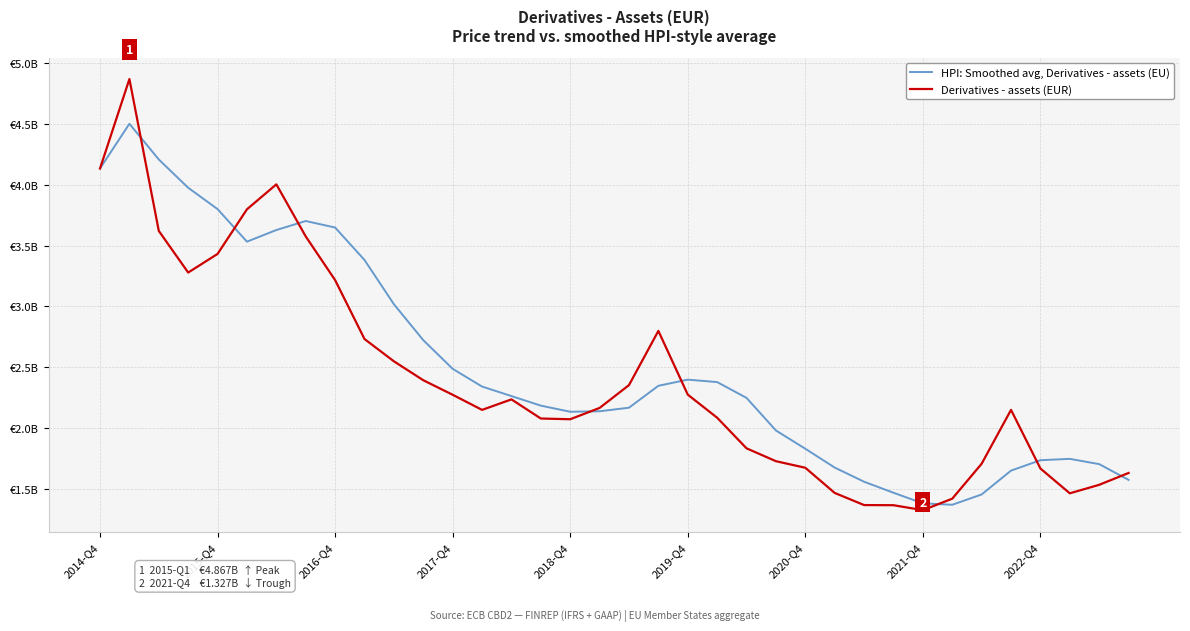

What is the difference between the maximum and minimum values in the HPI: Smoothed avg, Derivatives - assets (EU) series?

3128982975.8